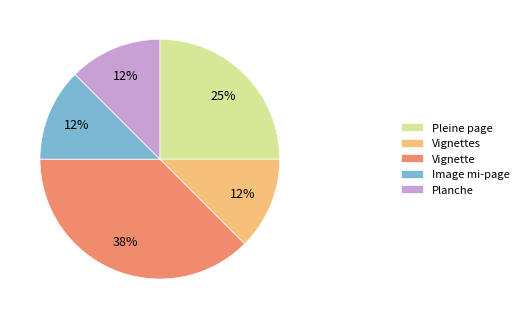

Is it true that Image mi-page is 12% of the pie?

True